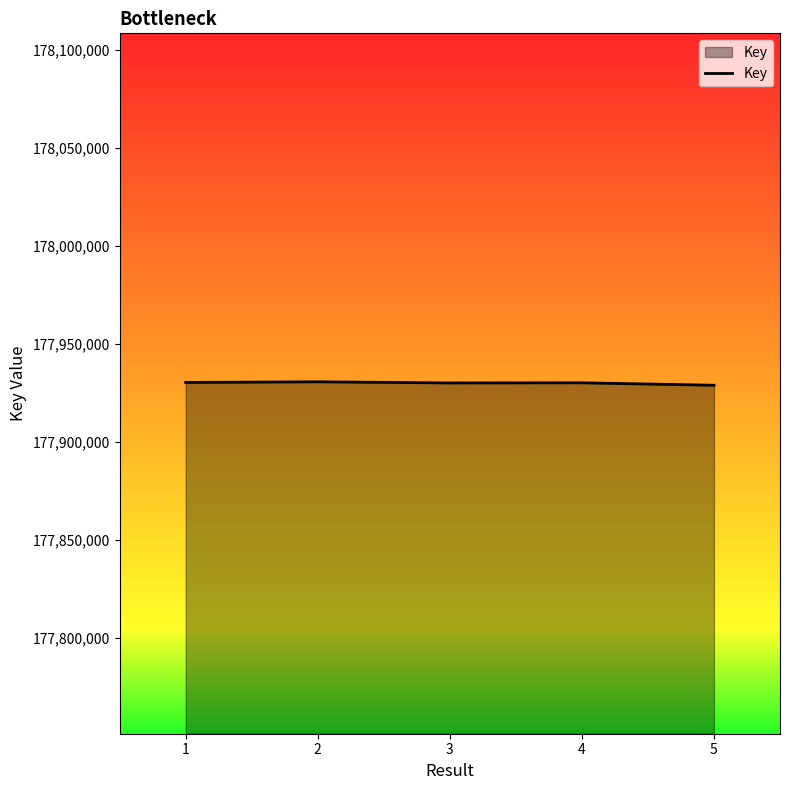

True or false: there are more than 0 points higher than both neighbors.

True